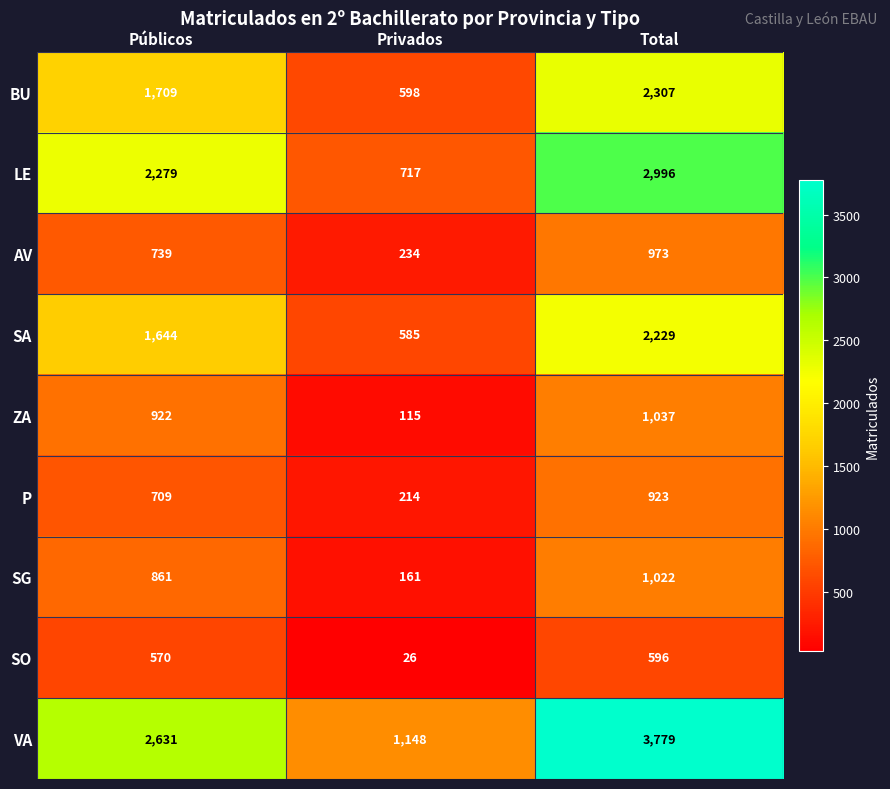

The VA series shows 3779 at Total. True or false?

True